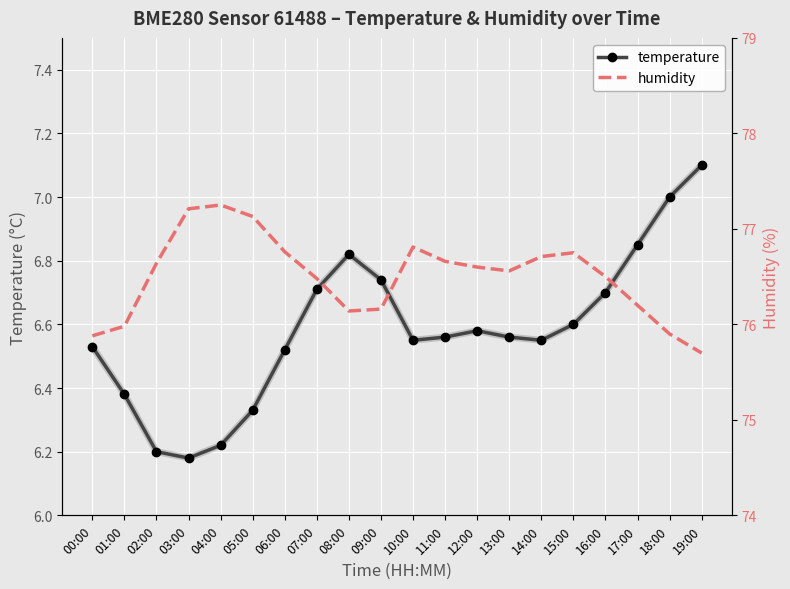

Is this an area chart (filled region under the line)?

No